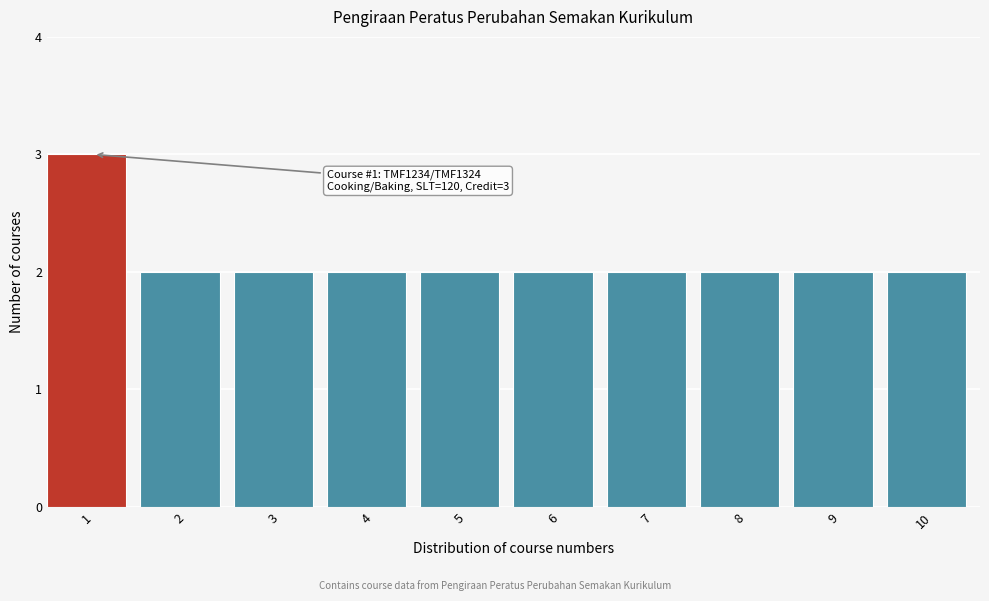

Reading left to right, extract all data points from this chart.

3	2	2	2	2	2	2	2	2	2